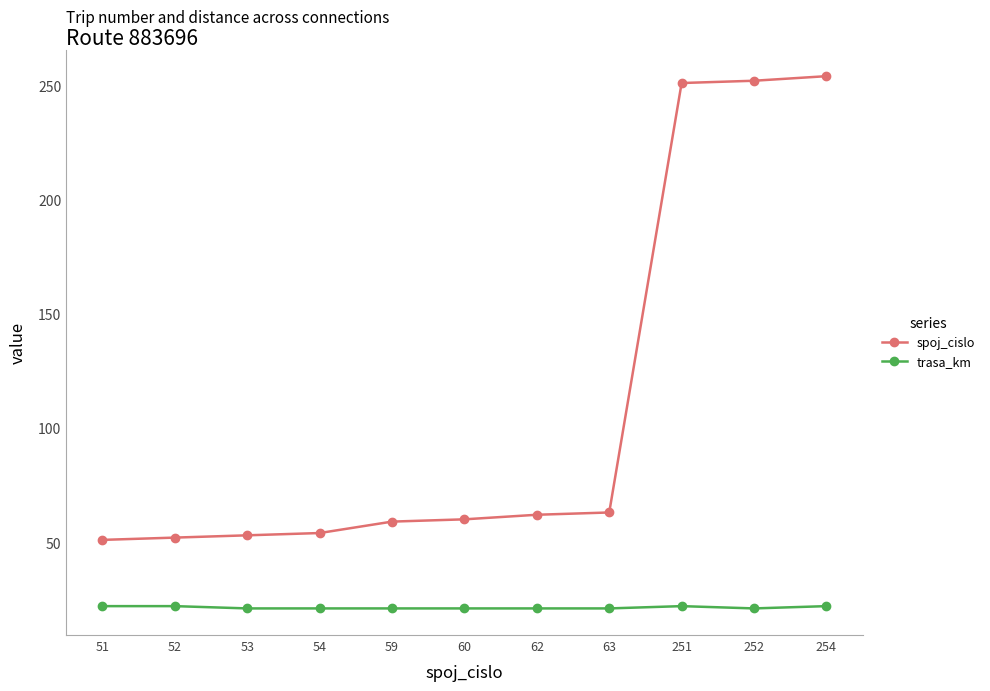

True or false: trasa_km and spoj_cislo cross at least once.

False